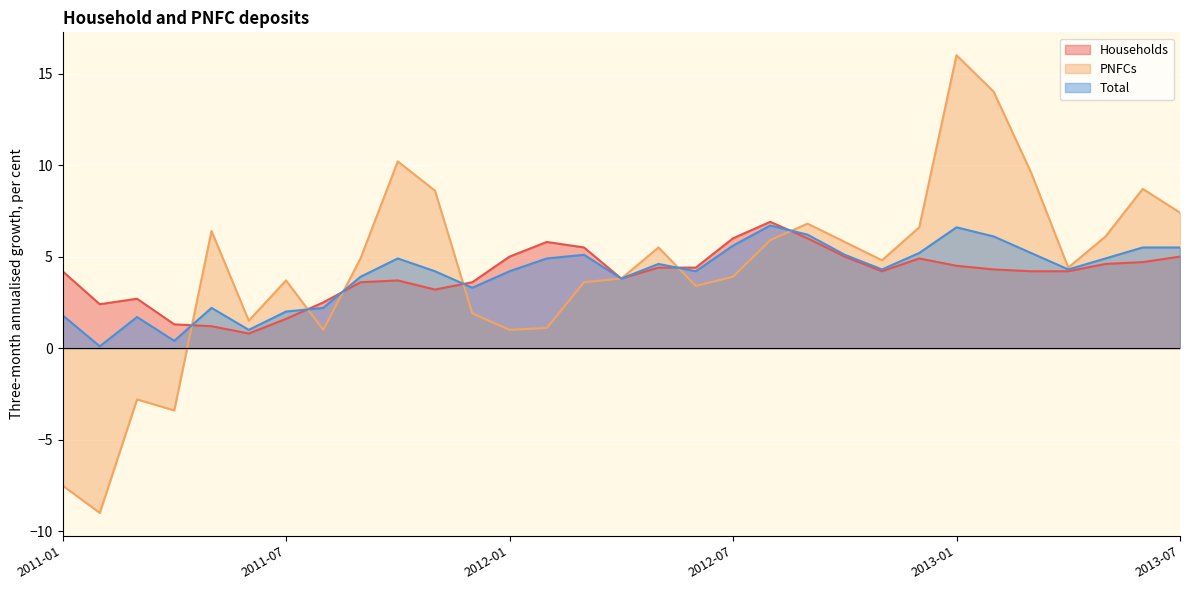

Between 2012-01 and 2013-05, which series saw the biggest shift?

PNFCs